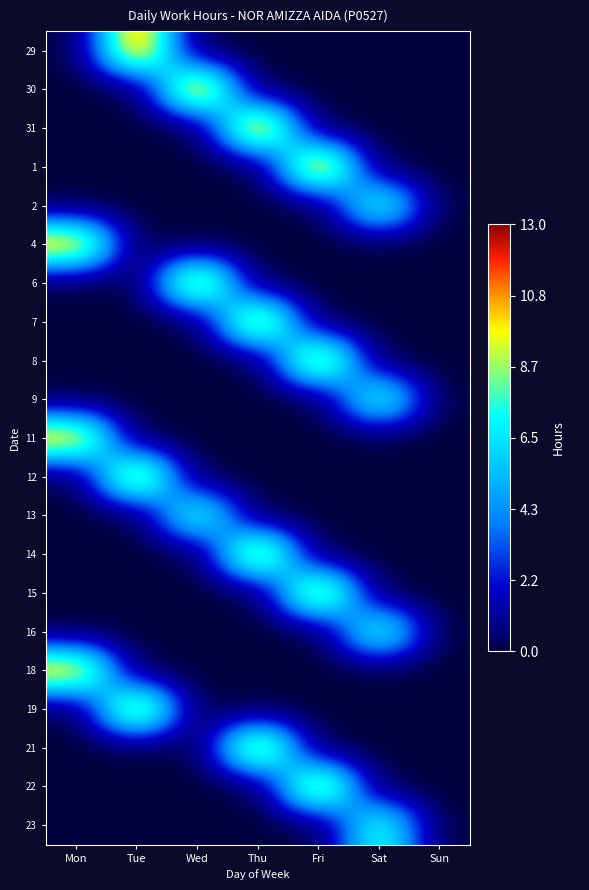

Reading left to right, list all the values displayed in this chart.

29: Mon=0.0	Tue=12.2	Wed=0.0	Thu=0.0	Fri=0.0	Sat=0.0	Sun=0.0
30: Mon=0.0	Tue=0.0	Wed=12.2	Thu=0.0	Fri=0.0	Sat=0.0	Sun=0.0
31: Mon=0.0	Tue=0.0	Wed=0.0	Thu=12.2	Fri=0.0	Sat=0.0	Sun=0.0
1: Mon=0.0	Tue=0.0	Wed=0.0	Thu=0.0	Fri=12.2	Sat=0.0	Sun=0.0
2: Mon=0.0	Tue=0.0	Wed=0.0	Thu=0.0	Fri=0.0	Sat=8.2	Sun=0.0
4: Mon=11.3	Tue=0.0	Wed=0.0	Thu=0.0	Fri=0.0	Sat=0.0	Sun=0.0
6: Mon=0.0	Tue=0.0	Wed=11.3	Thu=0.0	Fri=0.0	Sat=0.0	Sun=0.0
7: Mon=0.0	Tue=0.0	Wed=0.0	Thu=11.3	Fri=0.0	Sat=0.0	Sun=0.0
8: Mon=0.0	Tue=0.0	Wed=0.0	Thu=0.0	Fri=11.2	Sat=0.0	Sun=0.0
9: Mon=0.0	Tue=0.0	Wed=0.0	Thu=0.0	Fri=0.0	Sat=8.2	Sun=0.0
11: Mon=11.1	Tue=0.0	Wed=0.0	Thu=0.0	Fri=0.0	Sat=0.0	Sun=0.0
12: Mon=0.0	Tue=11.2	Wed=0.0	Thu=0.0	Fri=0.0	Sat=0.0	Sun=0.0
13: Mon=0.0	Tue=0.0	Wed=8.1	Thu=0.0	Fri=0.0	Sat=0.0	Sun=0.0
14: Mon=0.0	Tue=0.0	Wed=0.0	Thu=11.2	Fri=0.0	Sat=0.0	Sun=0.0
15: Mon=0.0	Tue=0.0	Wed=0.0	Thu=0.0	Fri=11.1	Sat=0.0	Sun=0.0
16: Mon=0.0	Tue=0.0	Wed=0.0	Thu=0.0	Fri=0.0	Sat=8.2	Sun=0.0
18: Mon=11.1	Tue=0.0	Wed=0.0	Thu=0.0	Fri=0.0	Sat=0.0	Sun=0.0
19: Mon=0.0	Tue=11.1	Wed=0.0	Thu=0.0	Fri=0.0	Sat=0.0	Sun=0.0
21: Mon=0.0	Tue=0.0	Wed=0.0	Thu=11.2	Fri=0.0	Sat=0.0	Sun=0.0
22: Mon=0.0	Tue=0.0	Wed=0.0	Thu=0.0	Fri=11.1	Sat=0.0	Sun=0.0
23: Mon=0.0	Tue=0.0	Wed=0.0	Thu=0.0	Fri=0.0	Sat=8.1	Sun=0.0